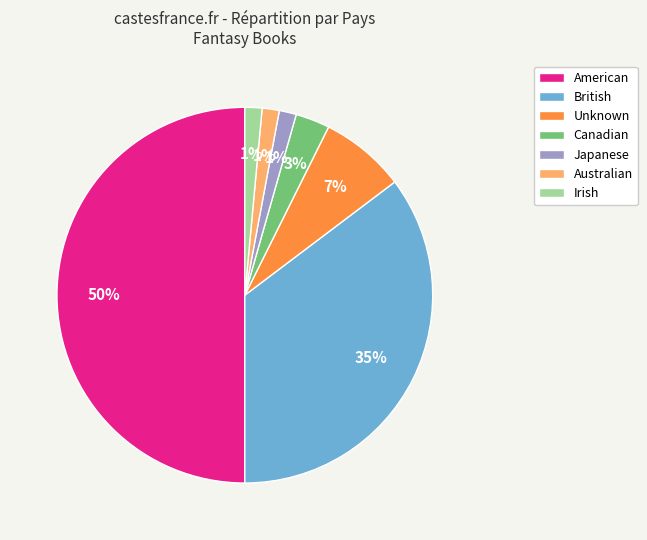

Count the number of slices in the pie.

7